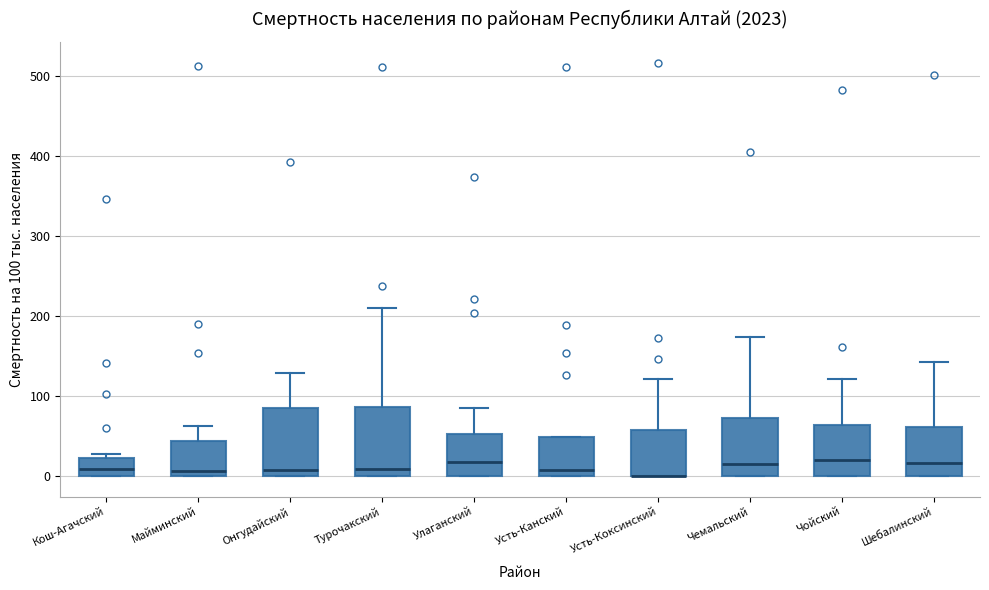

Reading left to right, transcribe this box plot: for each box, give where its median line is, the range the box spans, and where its two whiskers end, as read against the y-axis. The values are not printed on the chart, so give them approximately, as read against the axis.

Кош-Агачский: median 10, box 0 to 20, whiskers 0 to 30
Майминский: median 10, box 0 to 40, whiskers 0 to 60
Онгудайский: median 10, box 0 to 90, whiskers 0 to 130
Турочакский: median 10, box 0 to 90, whiskers 0 to 210
Улаганский: median 20, box 0 to 50, whiskers 0 to 80
Усть-Канский: median 10, box 0 to 50, whiskers 0 to 50
Усть-Коксинский: median 0 (drawn on the box's lower edge), box 0 to 60, whiskers 0 to 120
Чемальский: median 10, box 0 to 70, whiskers 0 to 170
Чойский: median 20, box 0 to 60, whiskers 0 to 120
Шебалинский: median 20, box 0 to 60, whiskers 0 to 140